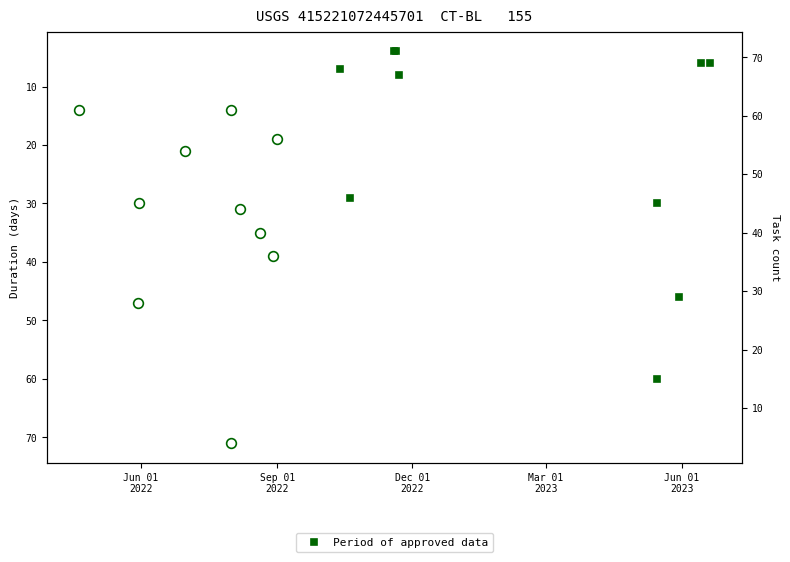

The value at Sep 01
2022 is 19. True or false?

False